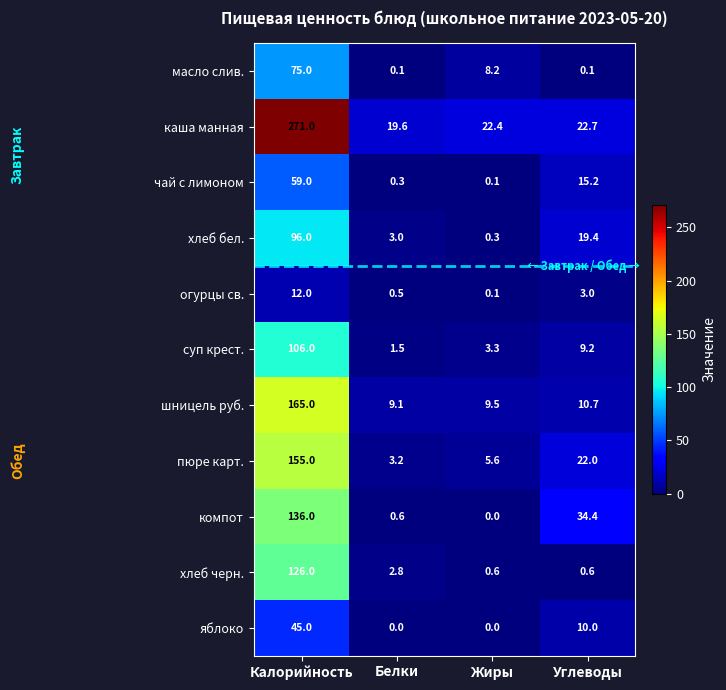

Count the number of categories in the chart.

4